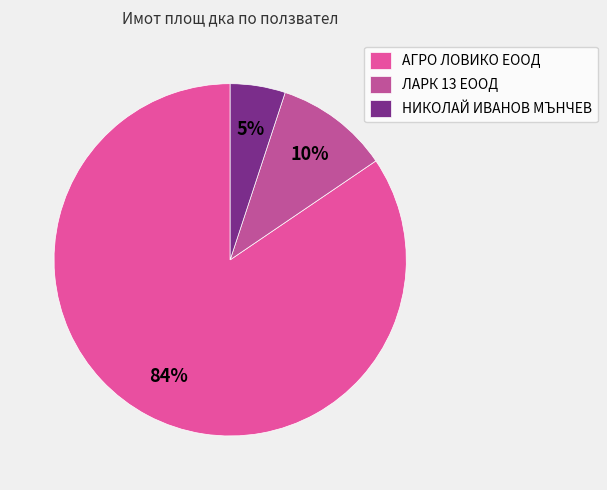

Does НИКОЛАЙ ИВАНОВ МЪНЧЕВ account for over 50% of the chart?

No